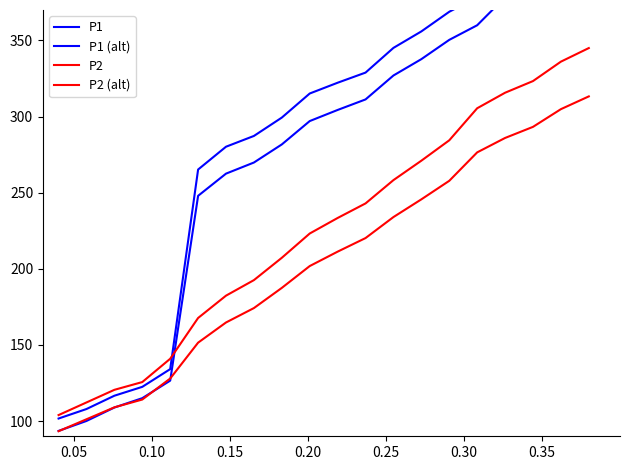

True or false: P1 (alt) has more than 2 points higher than both neighbors.

False